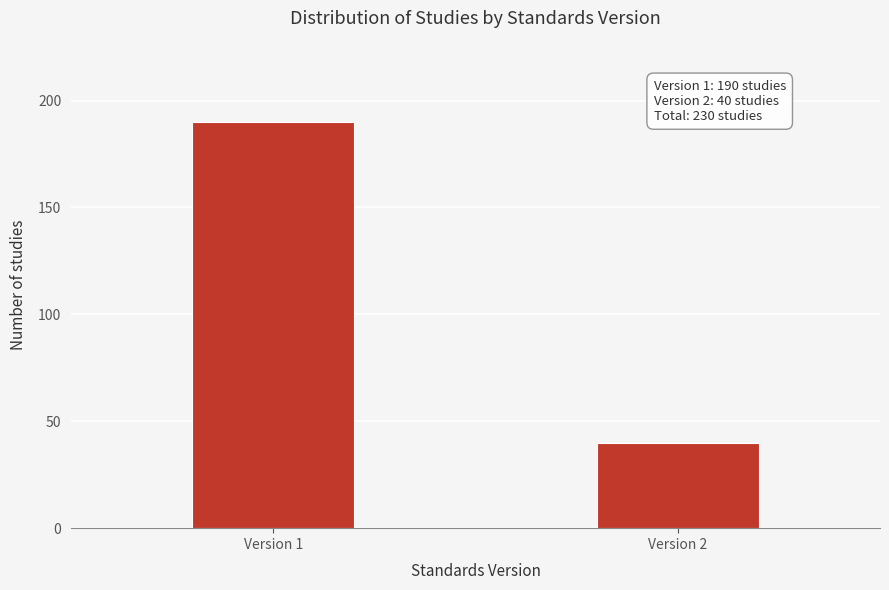

Reading left to right, extract all data points from this chart.

190	40